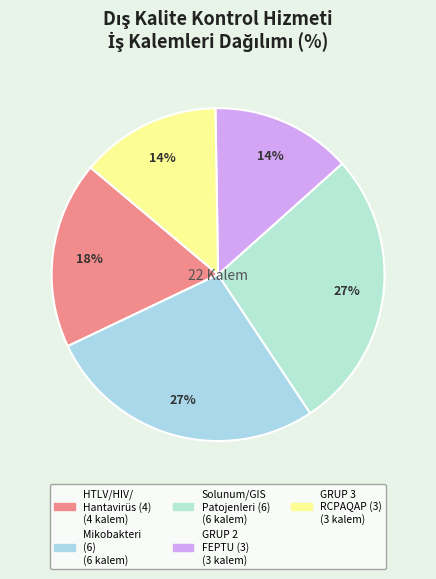

Does any single category account for the majority?

No